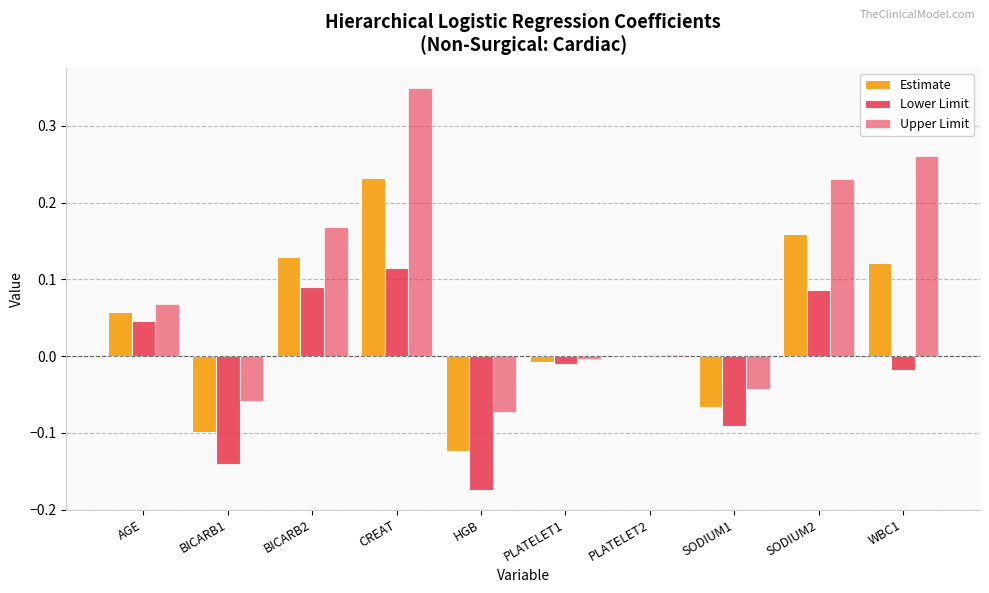

Are the bars grouped side by side (vs. stacked)?

Yes